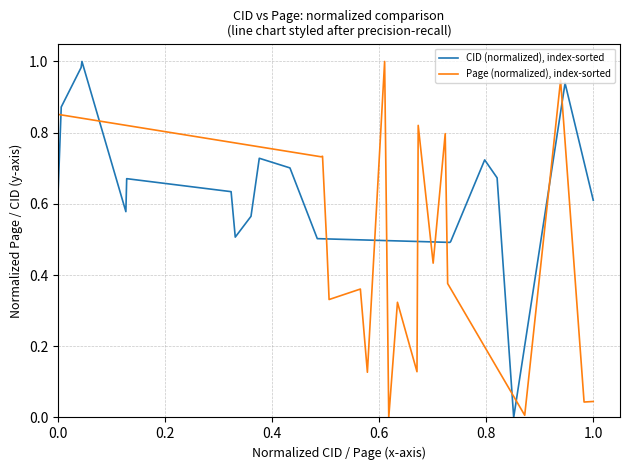

What is the difference between the highest and lowest values at 1.0?

0.6